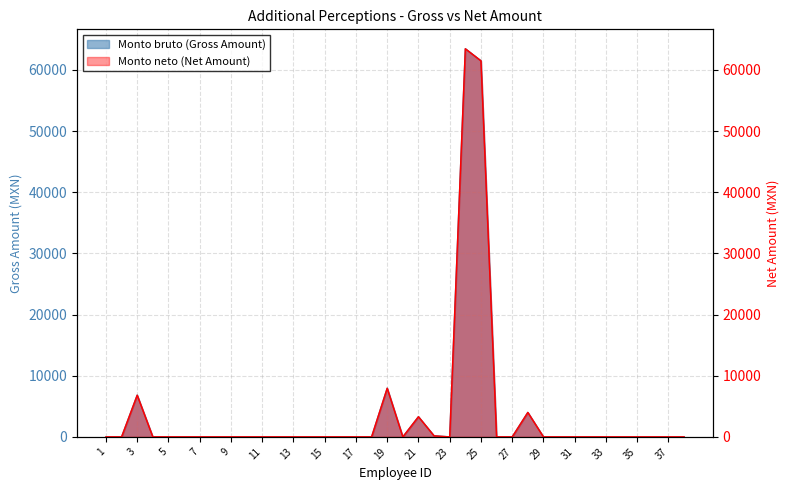

Count the number of data series in this chart.

2